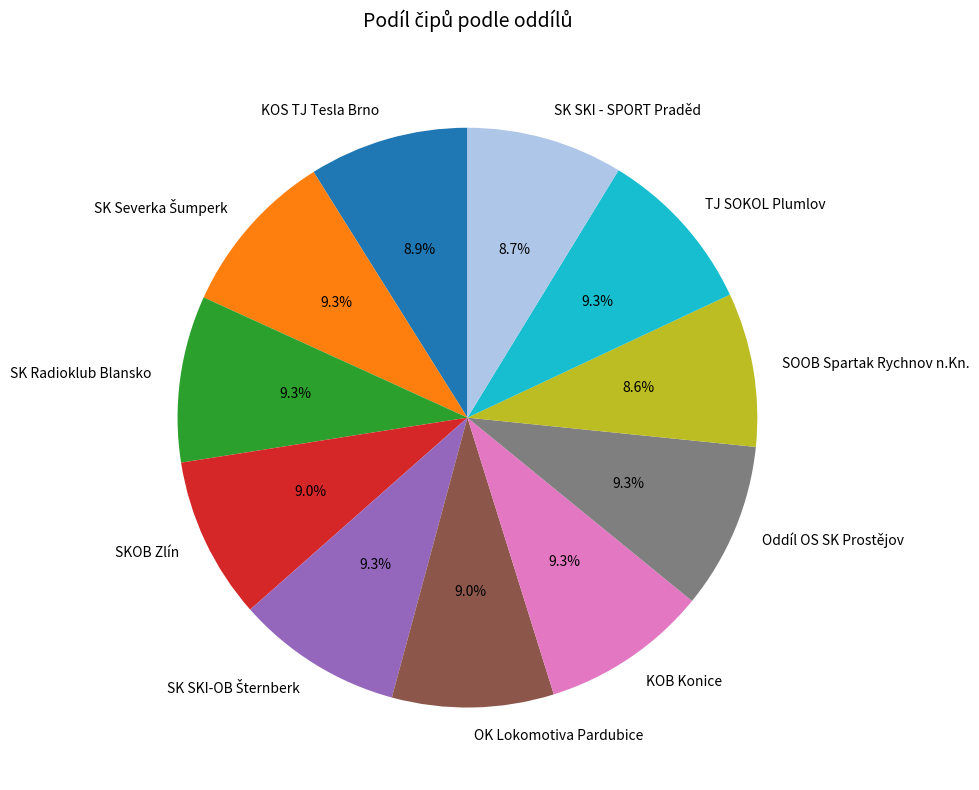

How many slices are in this pie chart?

11